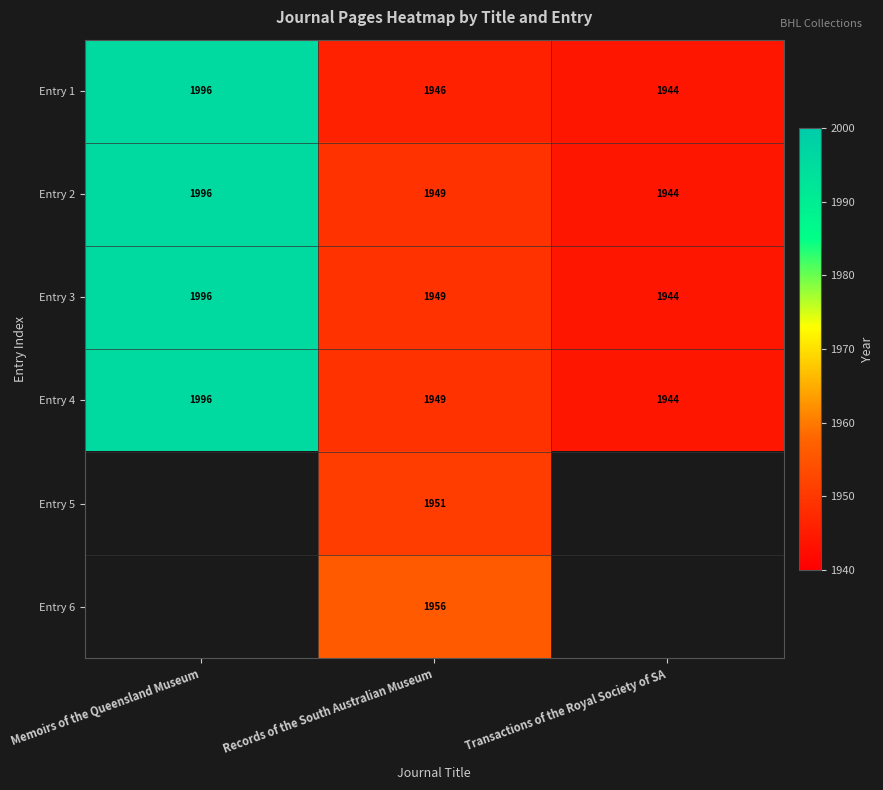

True or false: Entry 4 has a value of 531 at Transactions of the Royal Society of SA.

False